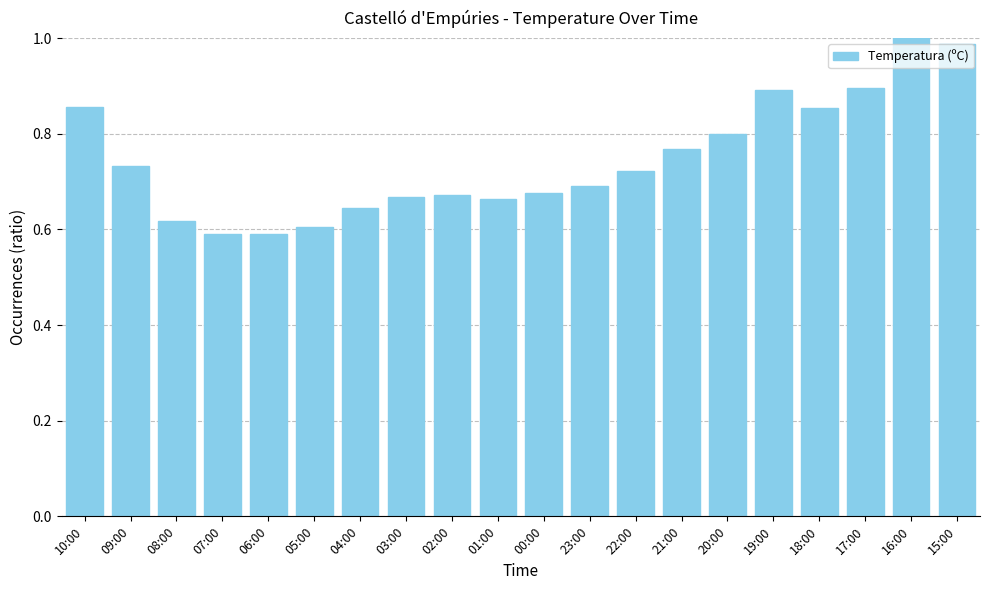

What is the sum of the values at 20:00 and 07:00?

1.4